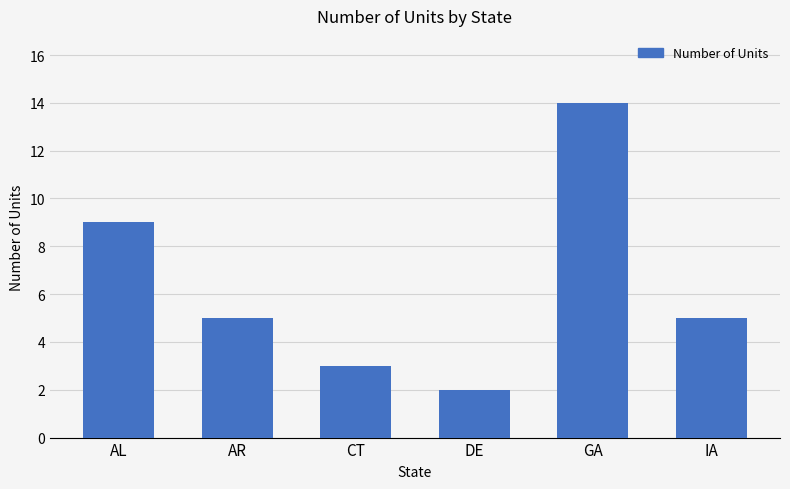

What position from the right is GA?

2